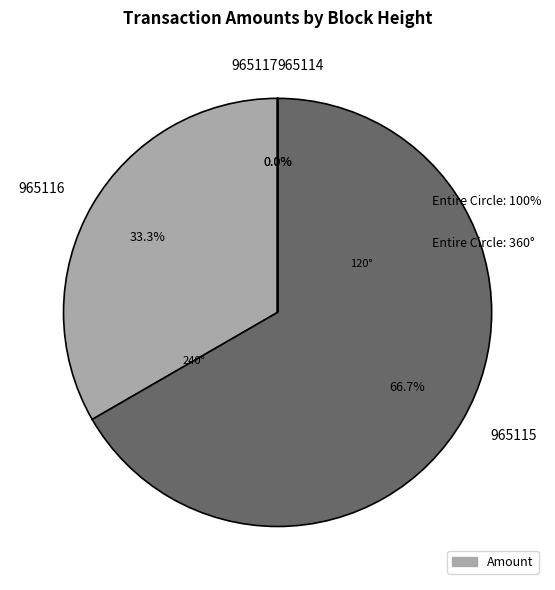

Which slice is the largest?

965115